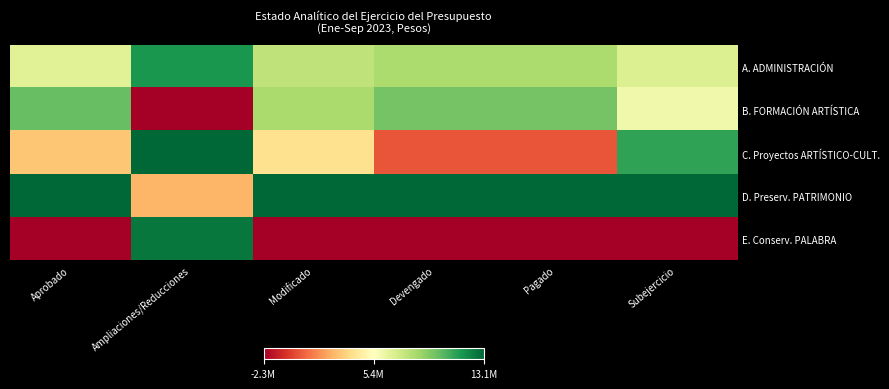

What is the total value across all series at Pagado?

2.6